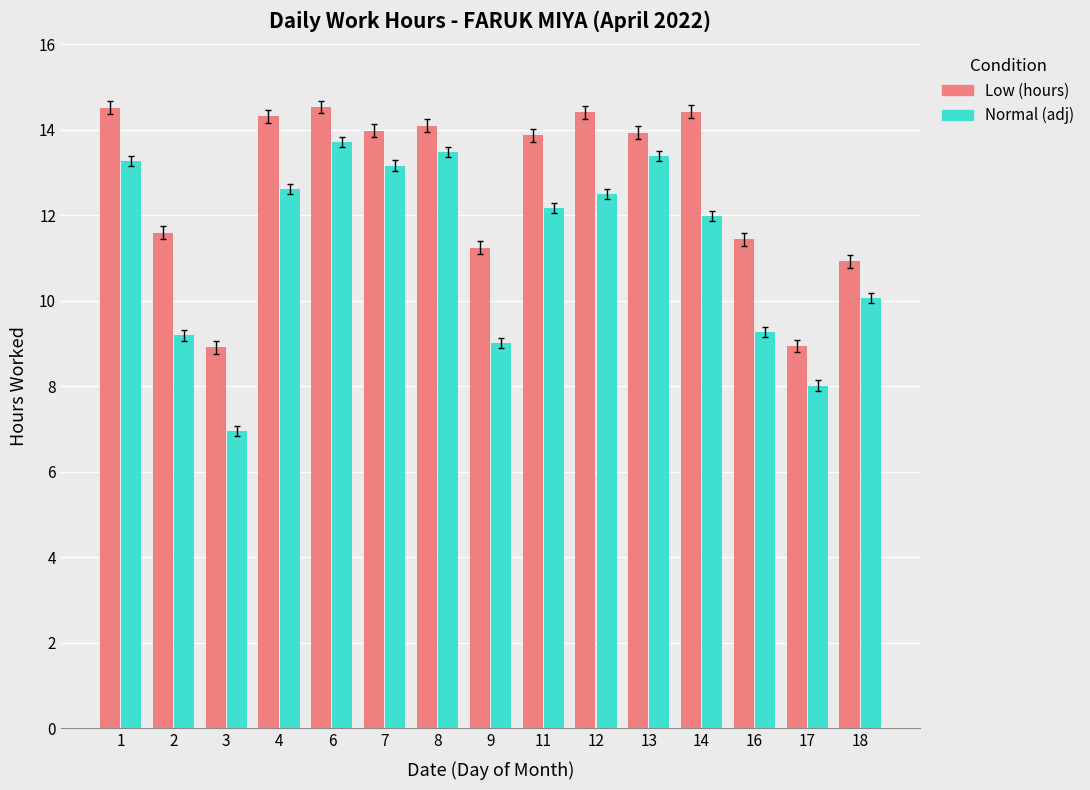

What is the maximum value for Normal (adj)?

13.7